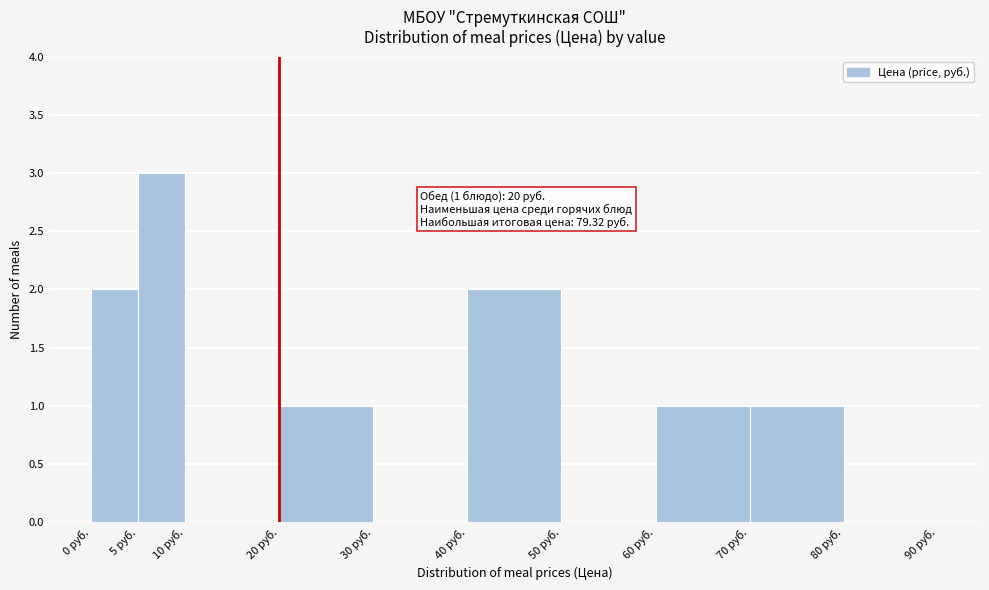

Which range on the x-axis has the tallest bar?

5 to 10